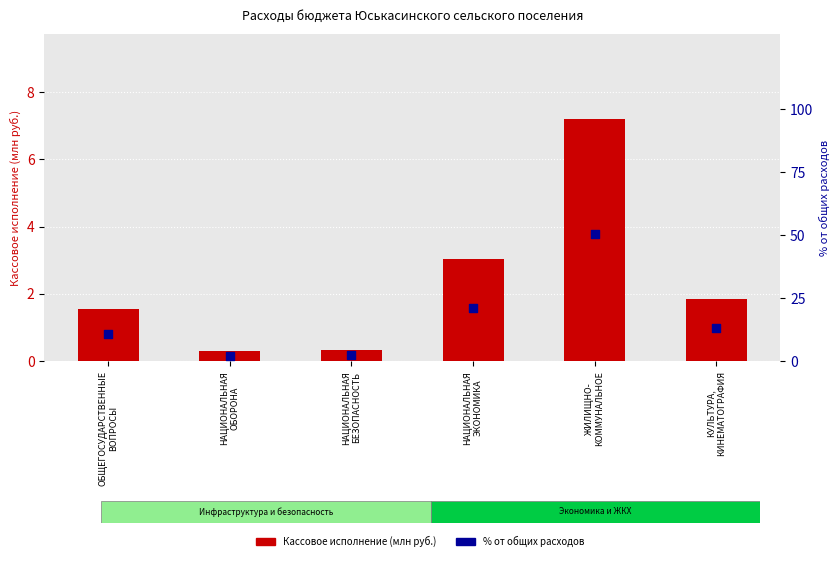

Which series has the largest Y range (max minus min)?

% от общих расходов